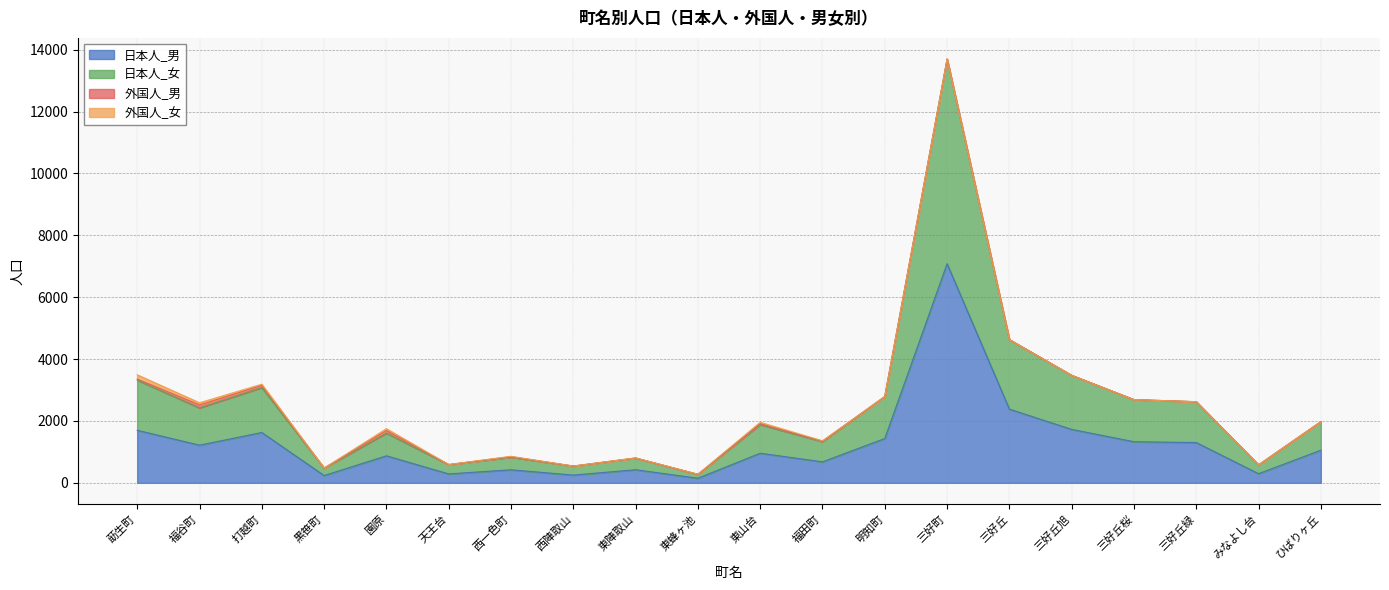

At which category is the sum across all series the highest?

三好町